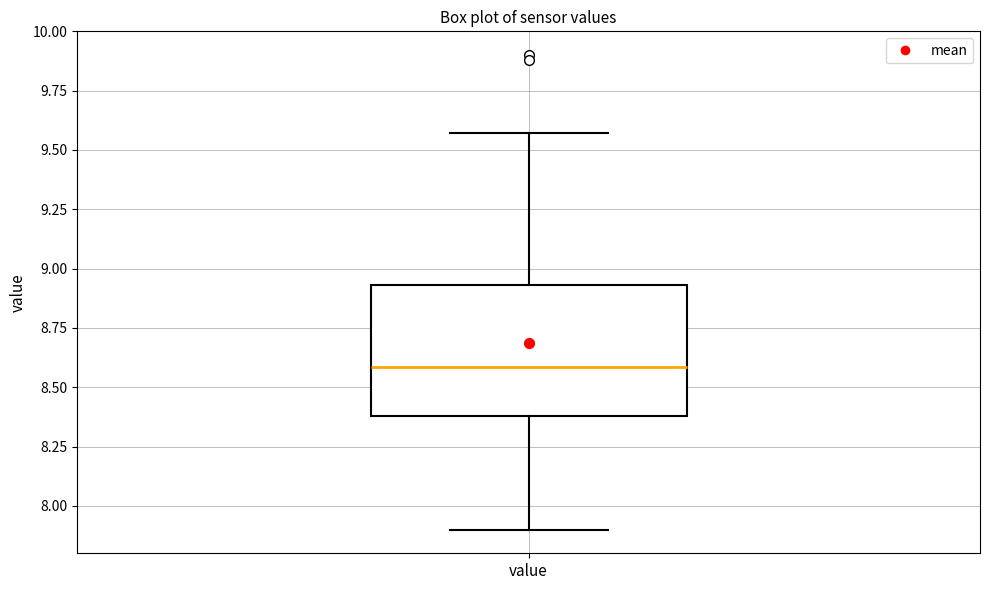

Where is the upper edge of the box for value on the y-axis? The values are not printed on the chart, so give them approximately, as read against the axis.

8.95